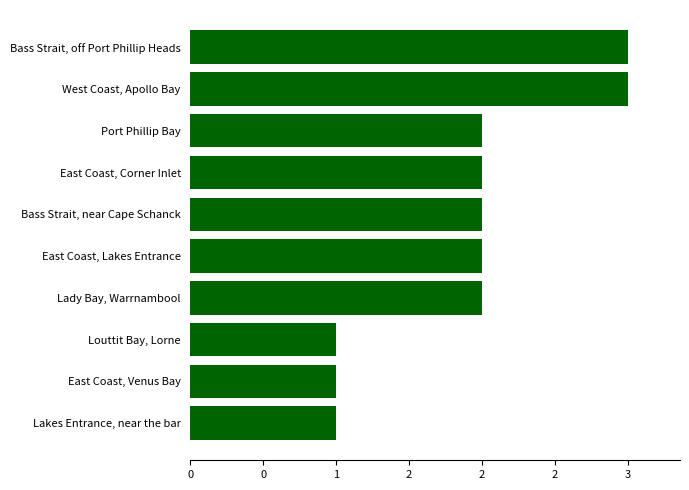

What is the greatest value displayed?

3